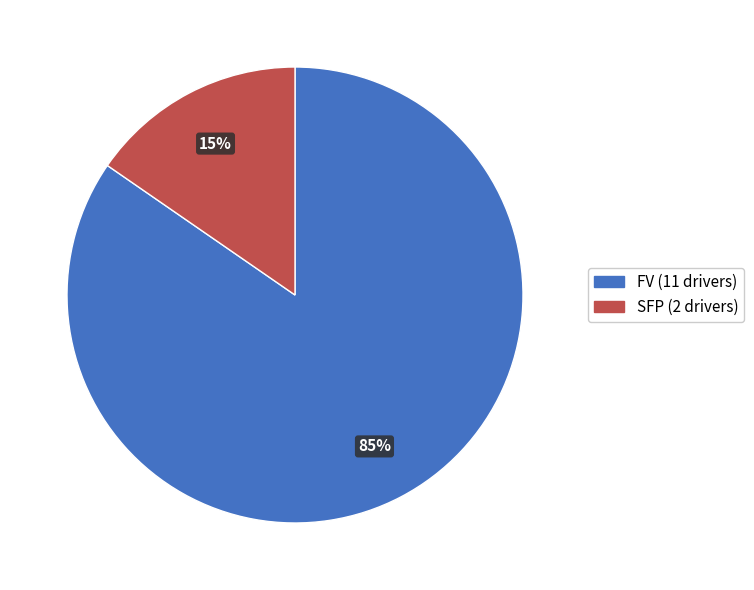

Is there a majority slice in this chart?

Yes